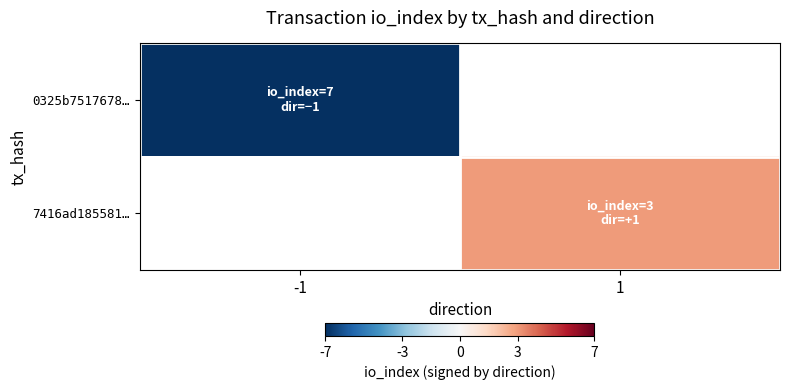

At how many categories does at least one series exceed -2?

1